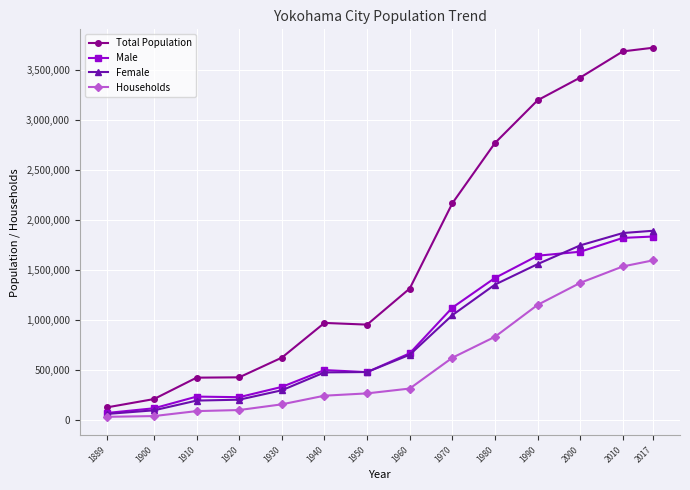

In Total Population, how many points are higher than both neighbors (excluding endpoints)?

1